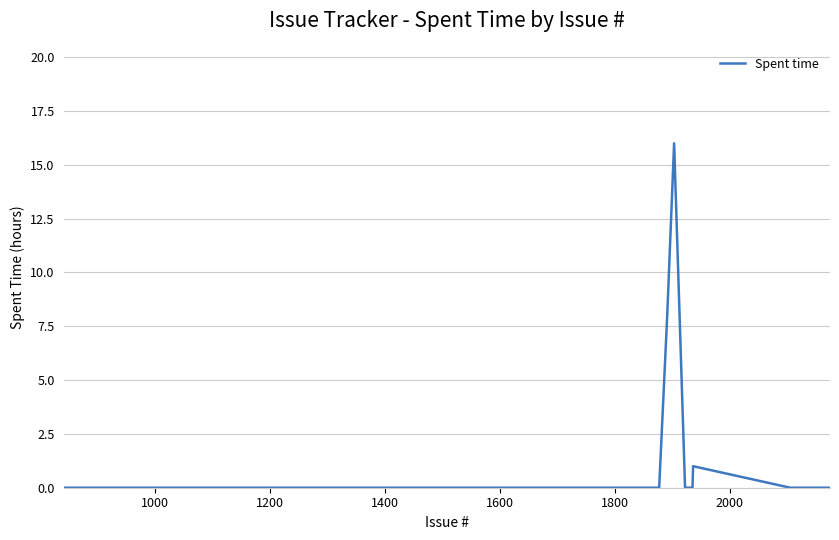

What is the maximum value shown in the chart?

16